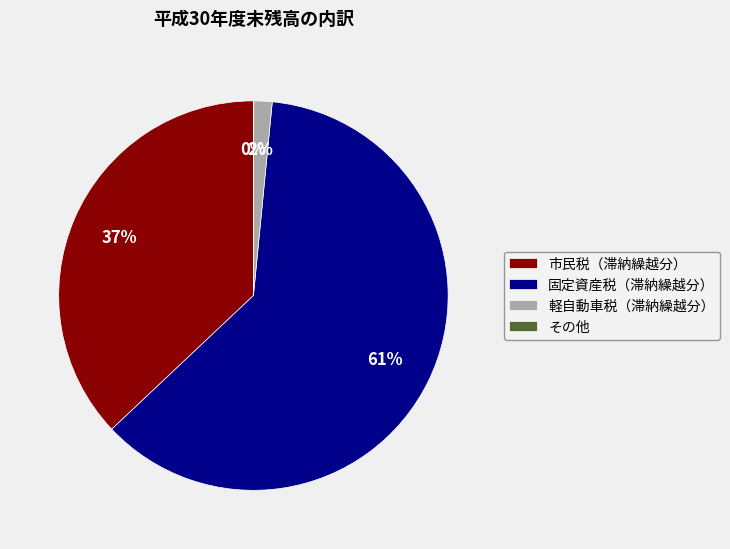

Which category has the biggest portion of the pie?

固定資産税（滞納繰越分）